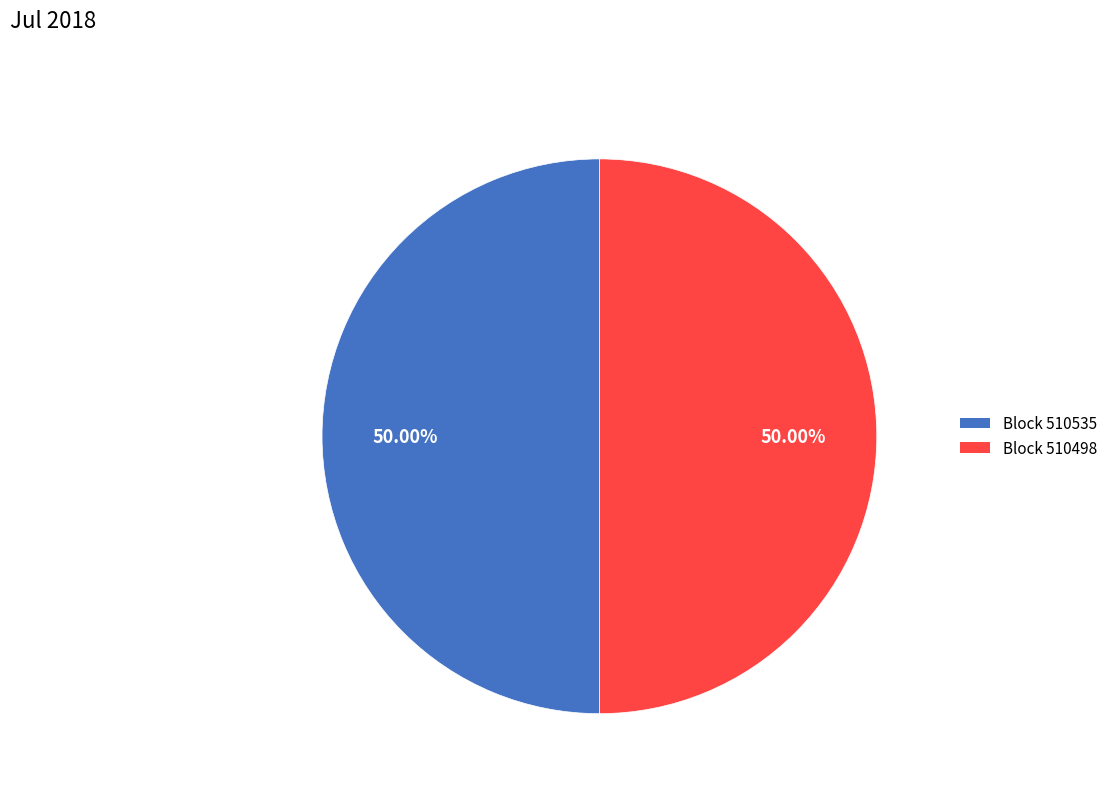

Combined, do Block 510498 and Block 510535 account for over 50%?

Yes